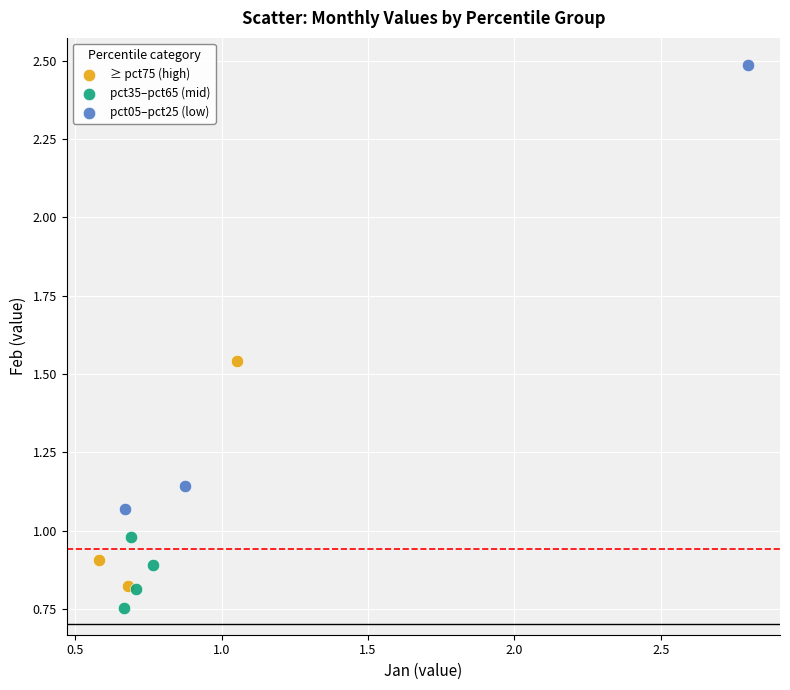

Which series reaches the maximum Y coordinate?

pct05–pct25 (low)